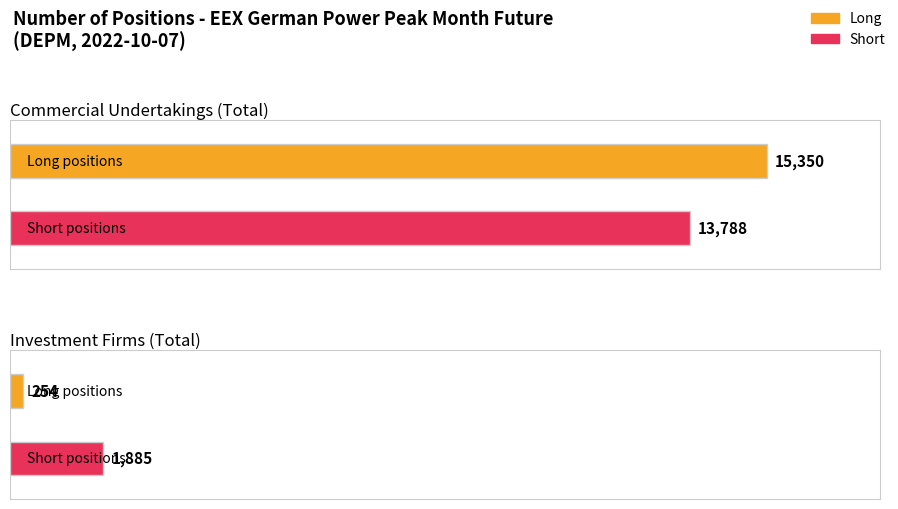

What is the average value of the Short series?

7836